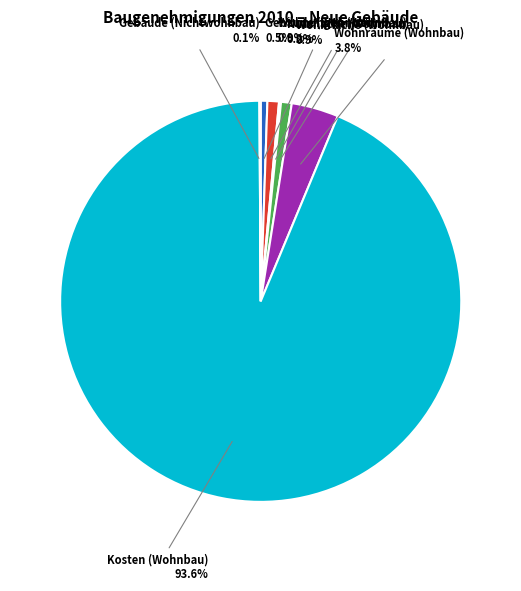

What percentage is the Wohnräume (Wohnbau) slice, to the nearest percent?

4%